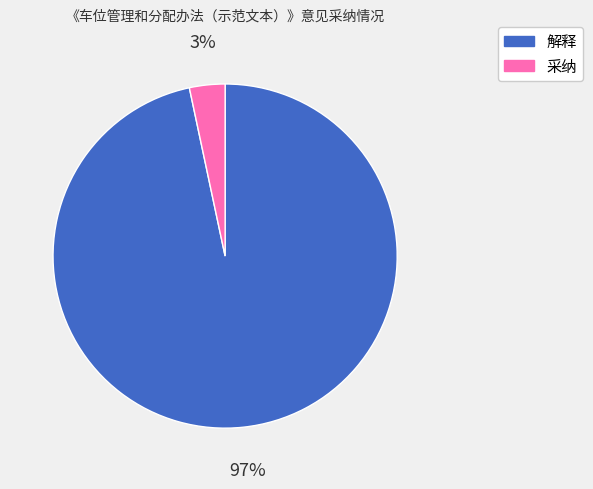

To the nearest percent, what is the combined percentage of 采纳 and 解释?

100%